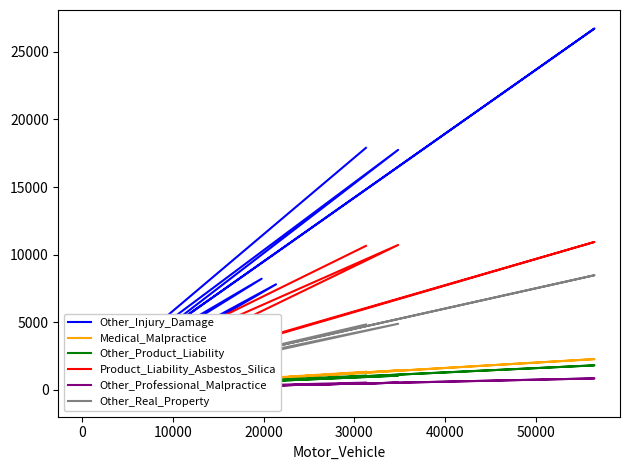

Rank the series by their maximum value, from lowest to highest.

Other_Professional_Malpractice, Other_Product_Liability, Medical_Malpractice, Other_Real_Property, Product_Liability_Asbestos_Silica, Other_Injury_Damage